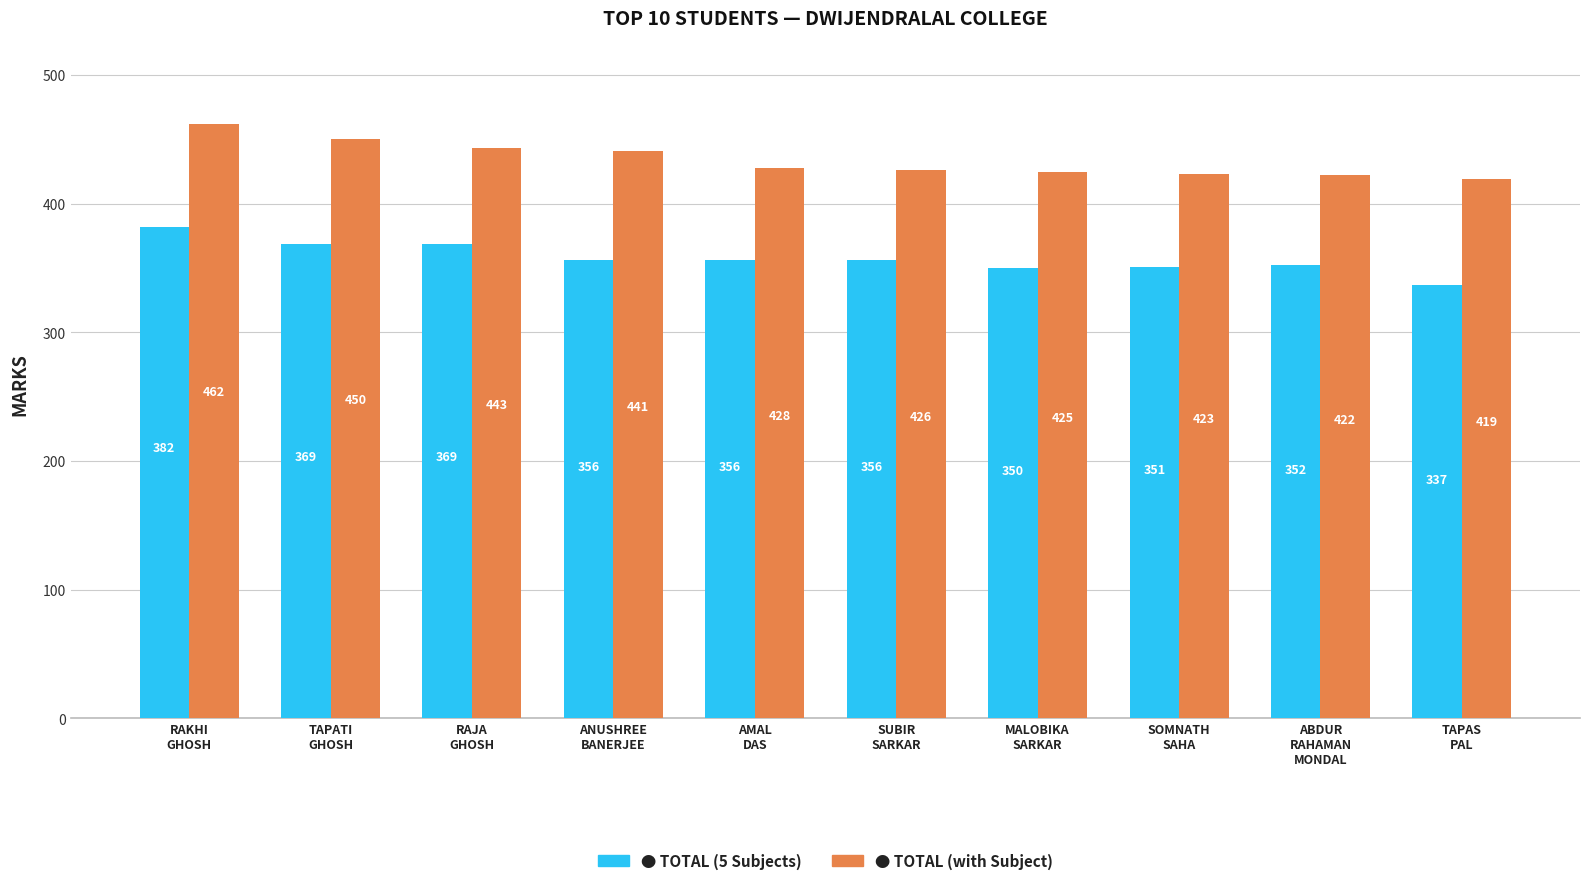

How many groups of bars are there?

10